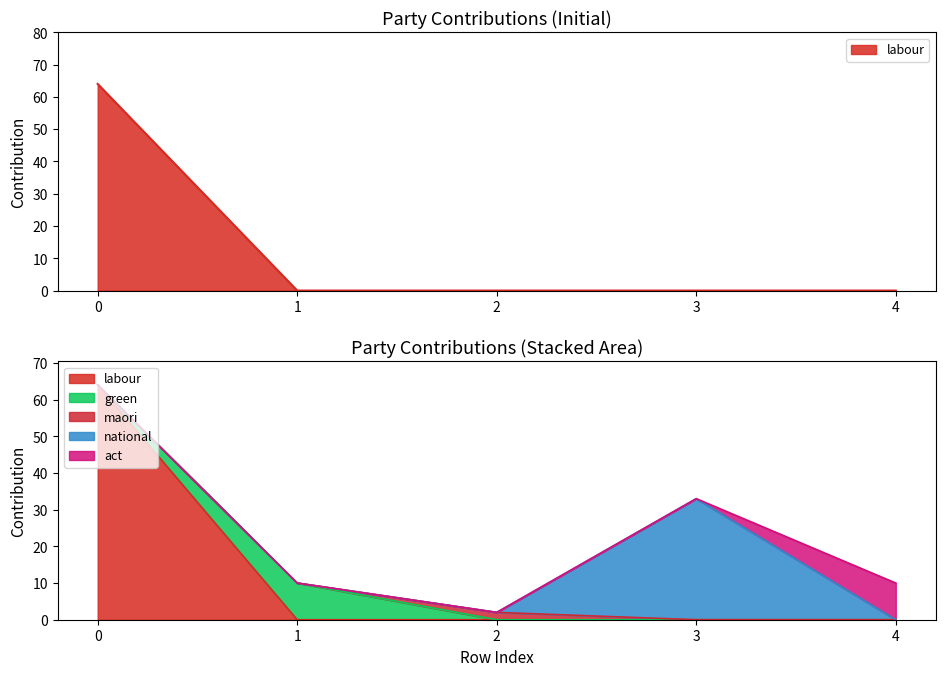

At how many categories does at least one series exceed 1?

5